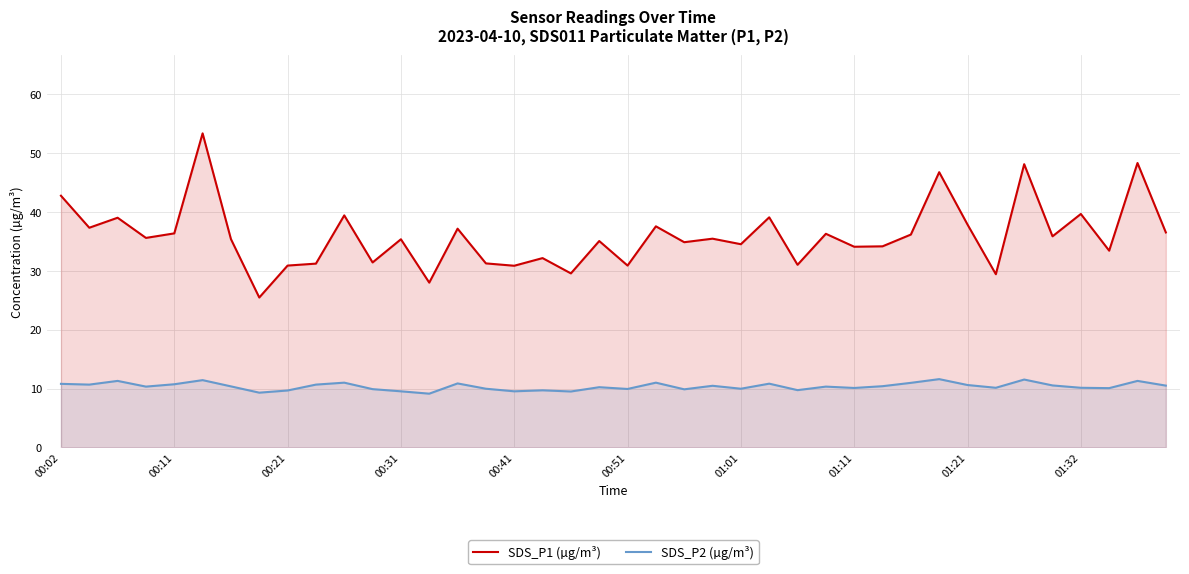

True or false: SDS_P1 (µg/m³) and SDS_P2 (µg/m³) intersect in this chart.

False